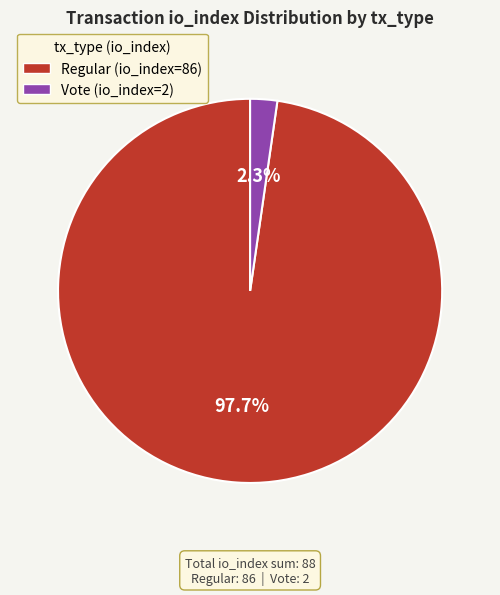

To the nearest percent, what percentage of the pie is Vote (io_index=2)?

2%